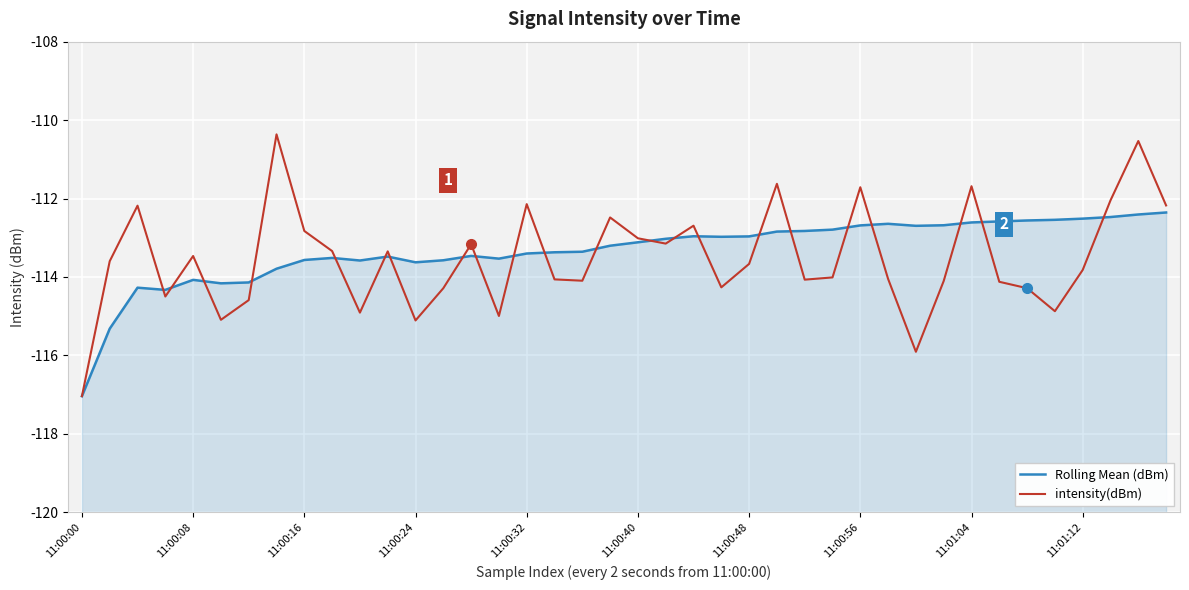

How many lines are shown in the chart?

2